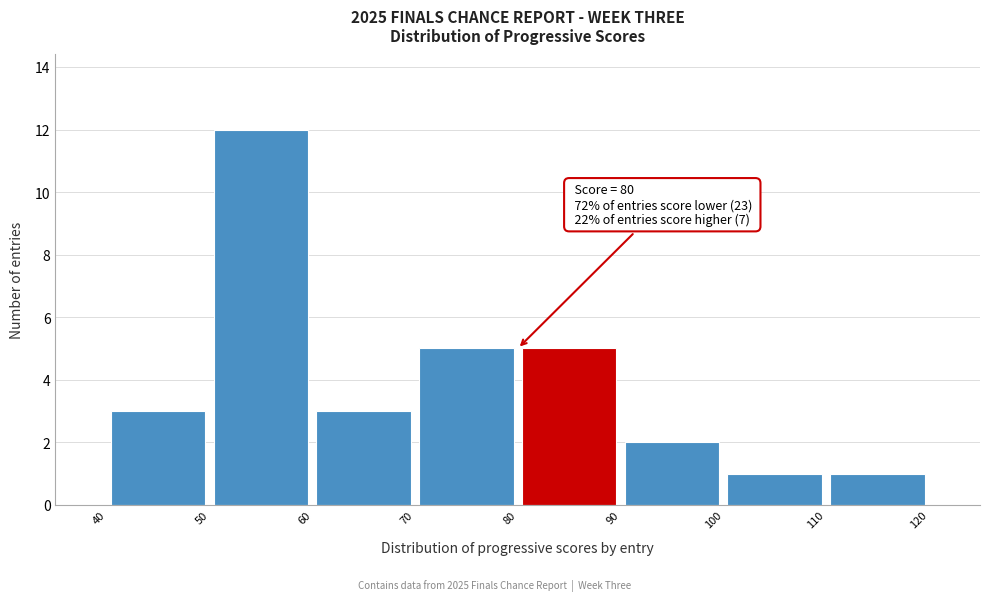

Over which range of the x-axis is the bar tallest?

50 to 60